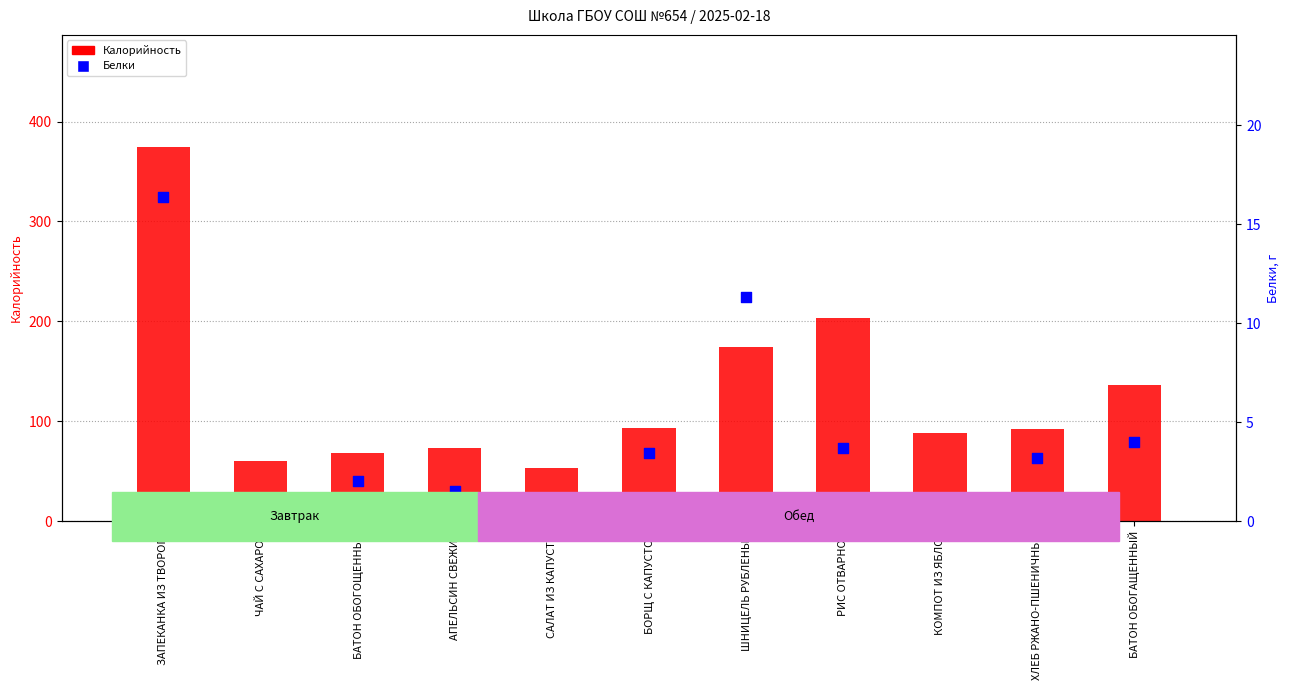

At which category is the sum across all series the highest?

ЗАПЕКАНКА ИЗ ТВОРОГА